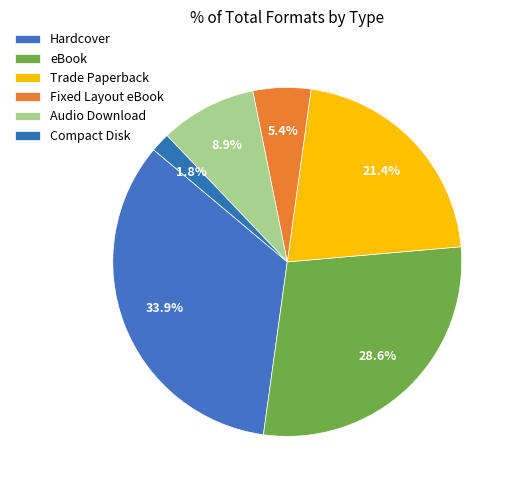

How many slices are in this pie chart?

6